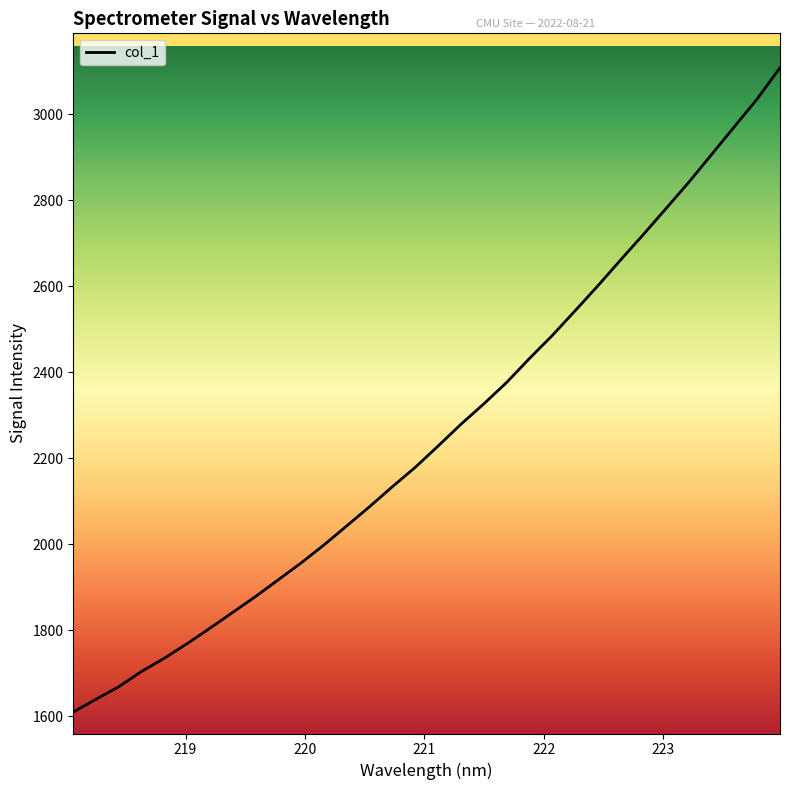

What is the smallest value displayed?

1609.6